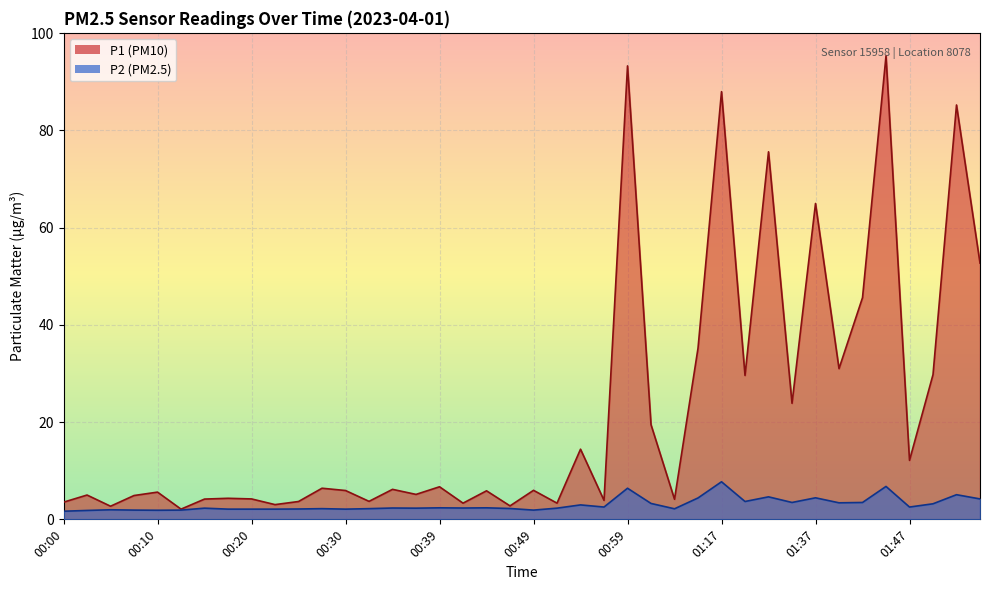

What are all the series names shown in the legend?

P1, P2